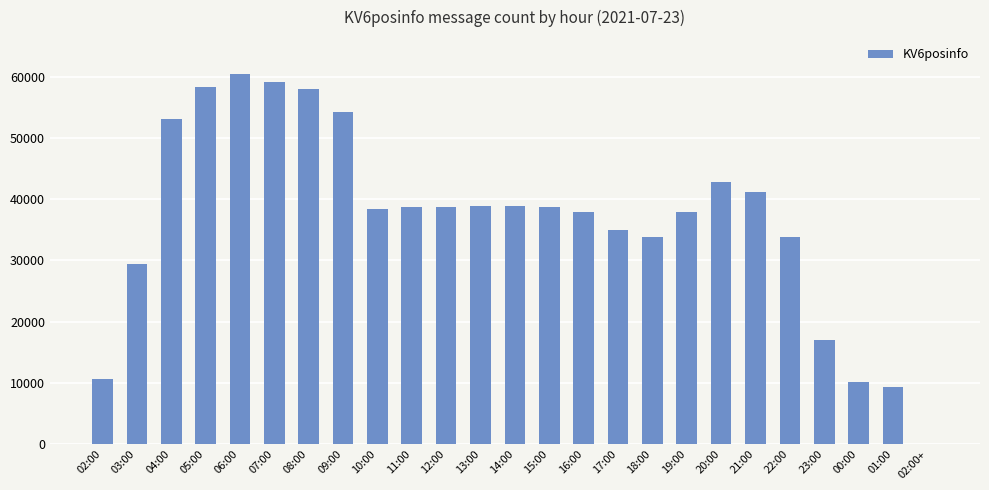

What is the maximum value shown in the chart?

60412